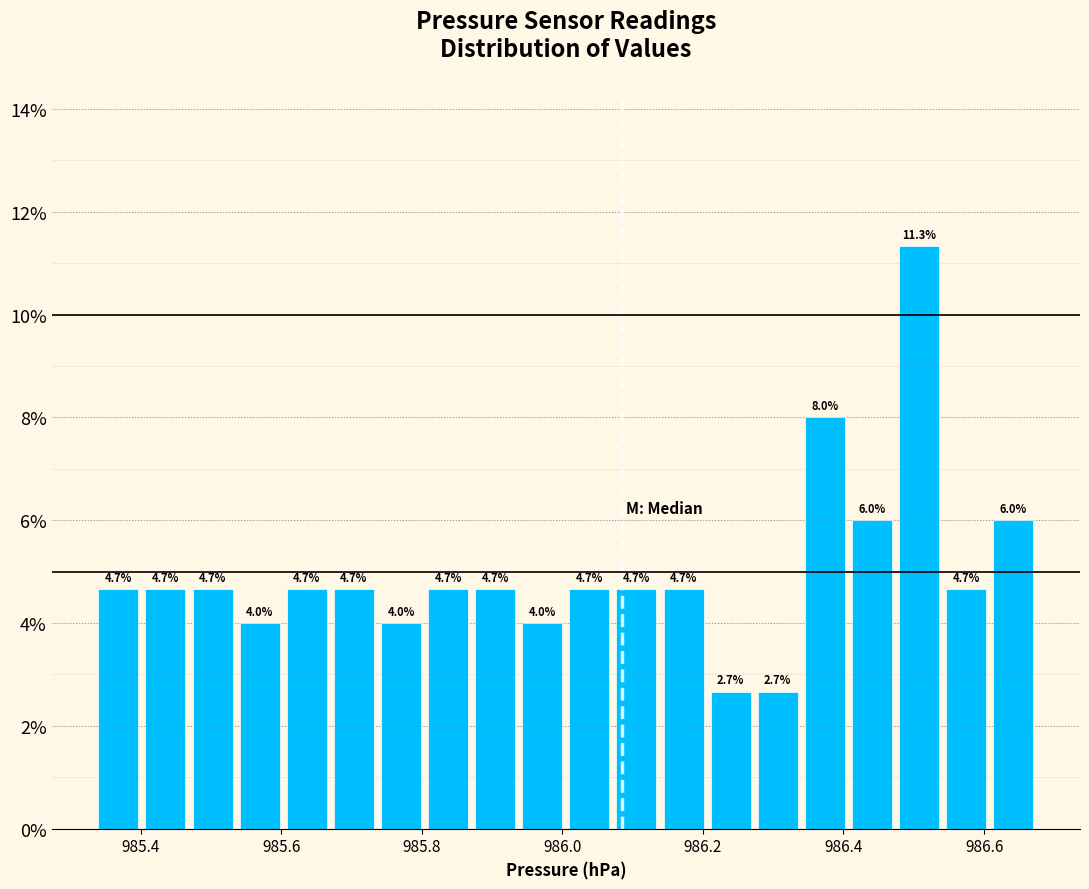

Read against the x-axis, roughly where is the centre of the tallest bar?

986.50